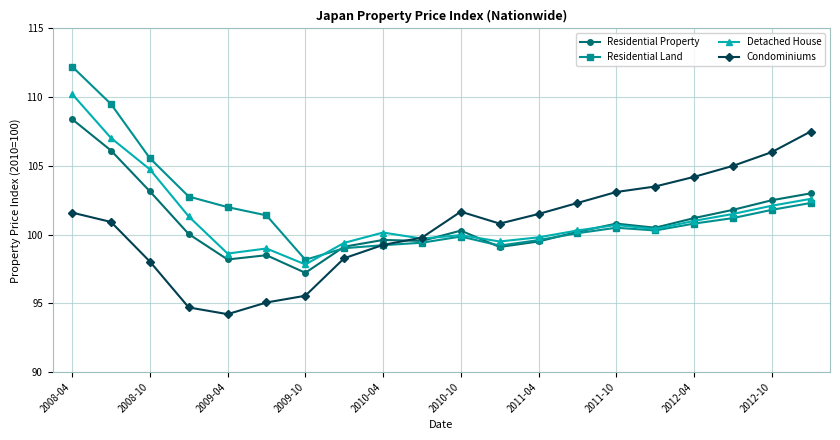

Does the chart display data point markers on the line(s)?

Yes